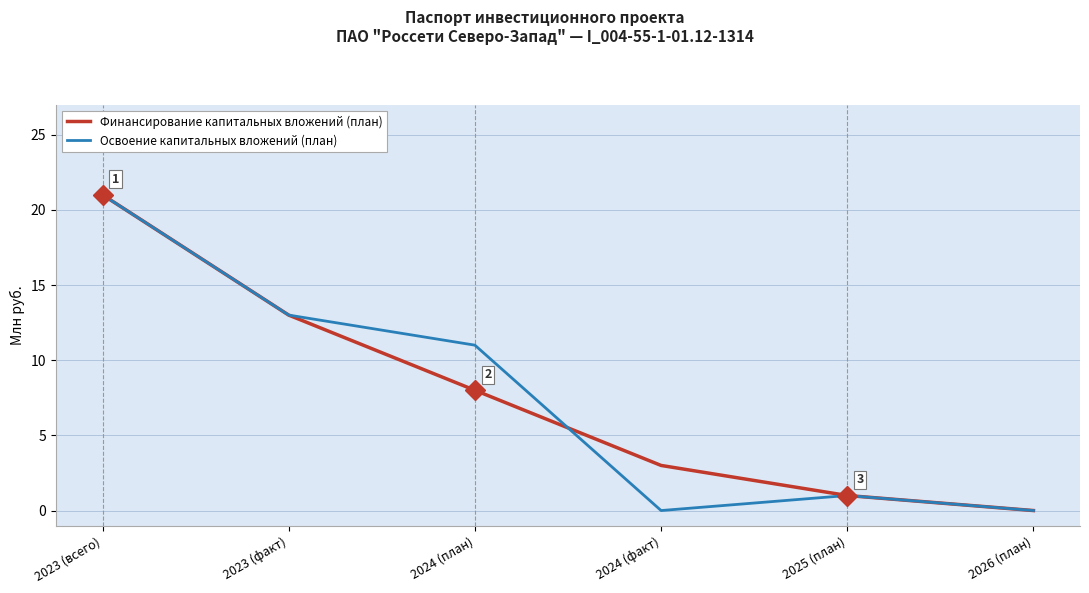

The value of Финансирование капитальных вложений (план) at 2023 (факт) is 13. True or false?

True